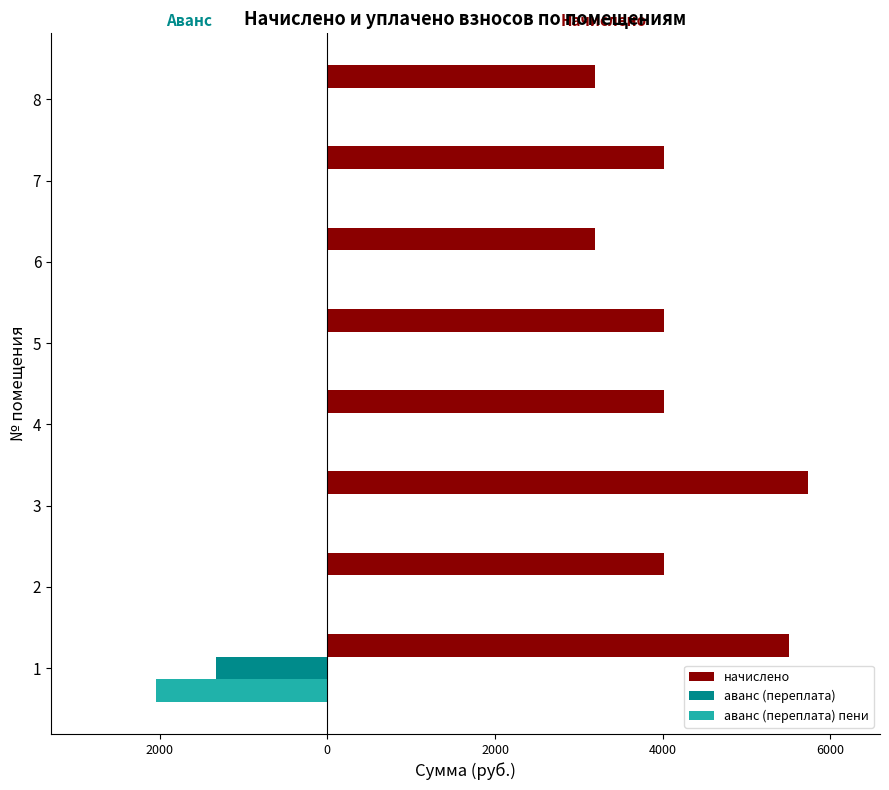

What are all the series names shown in the legend?

начислено, аванс (переплата), аванс (переплата) пени